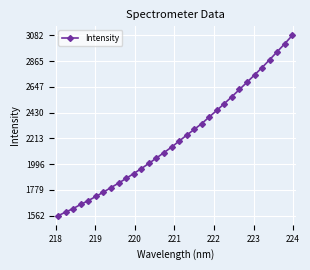

What is the value of the 7th point from the left?

1761.1